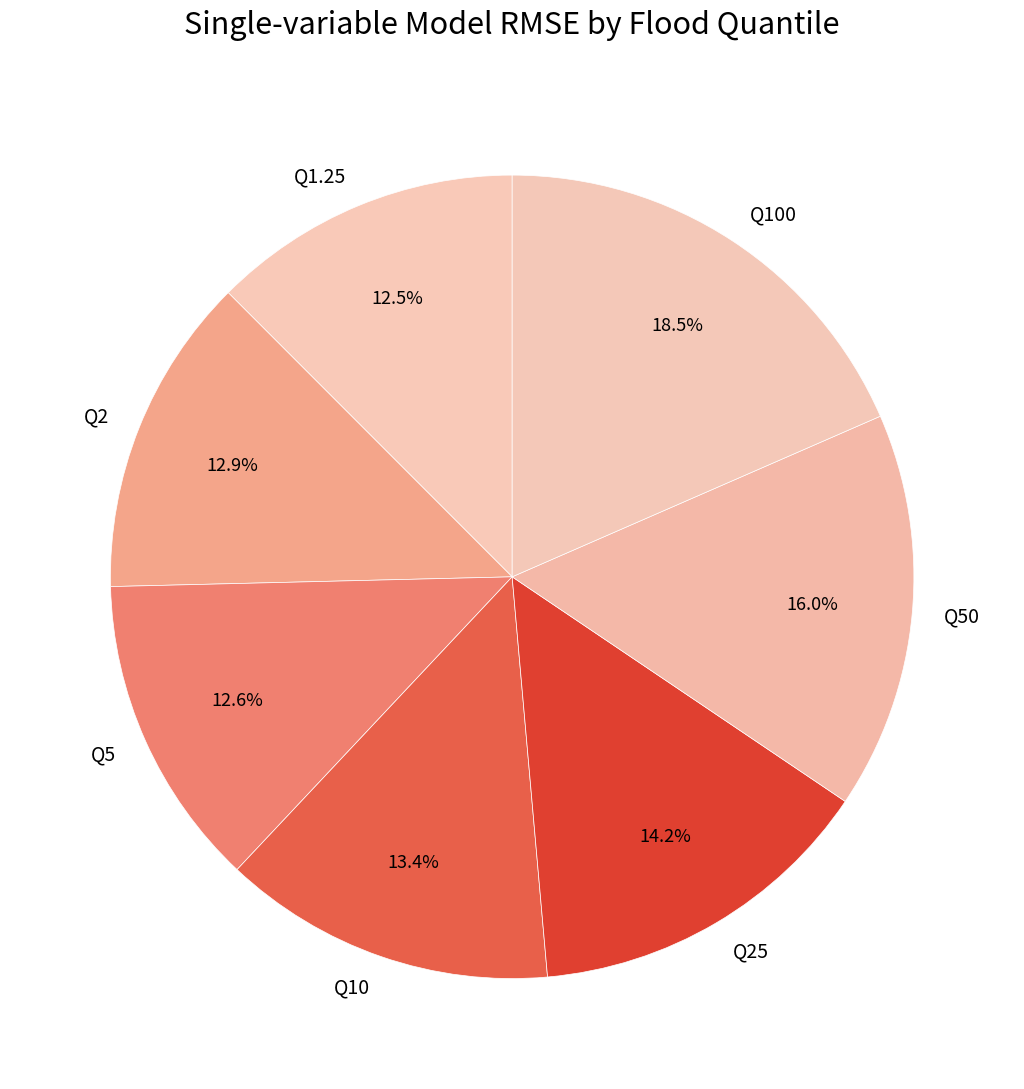

Does Q25 account for over 50% of the chart?

No